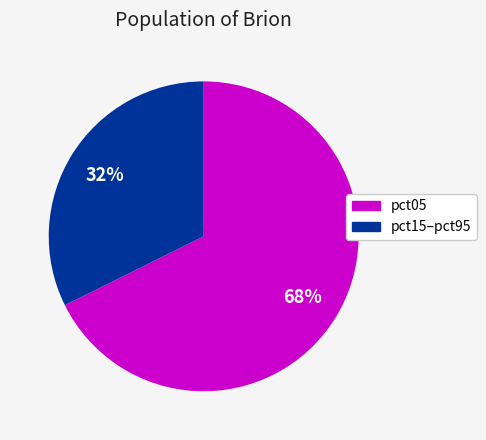

To the nearest percent, what is the combined percentage of pct05 and pct15–pct95?

100%